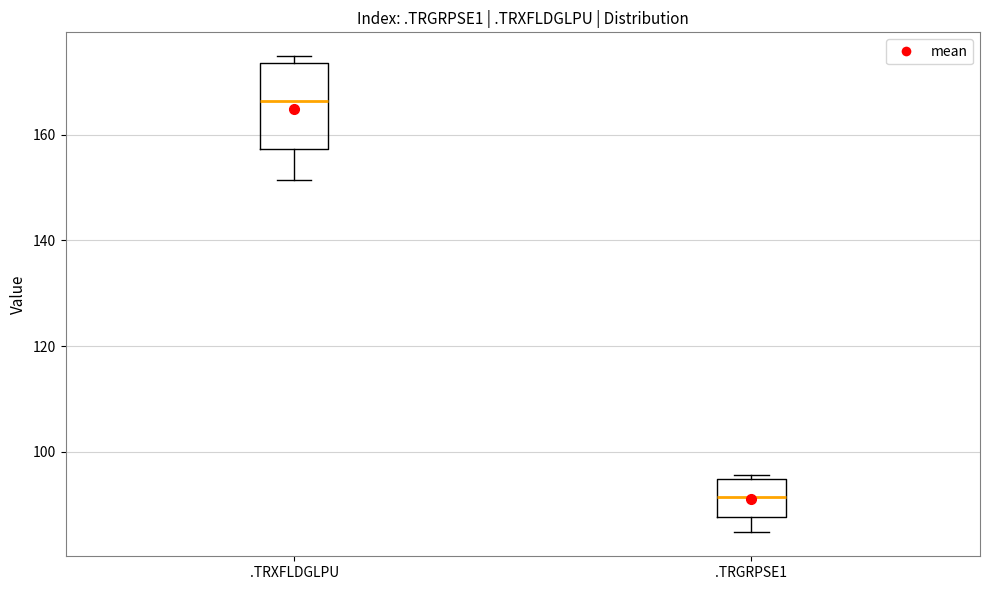

Which box has the lowest median line?

.TRGRPSE1